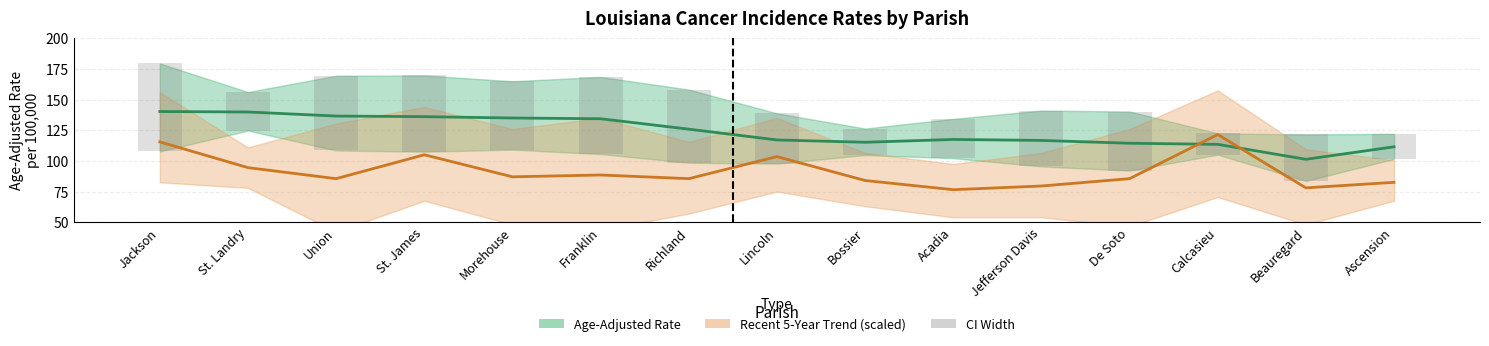

What is the label of the 6th bar from the right?

Acadia